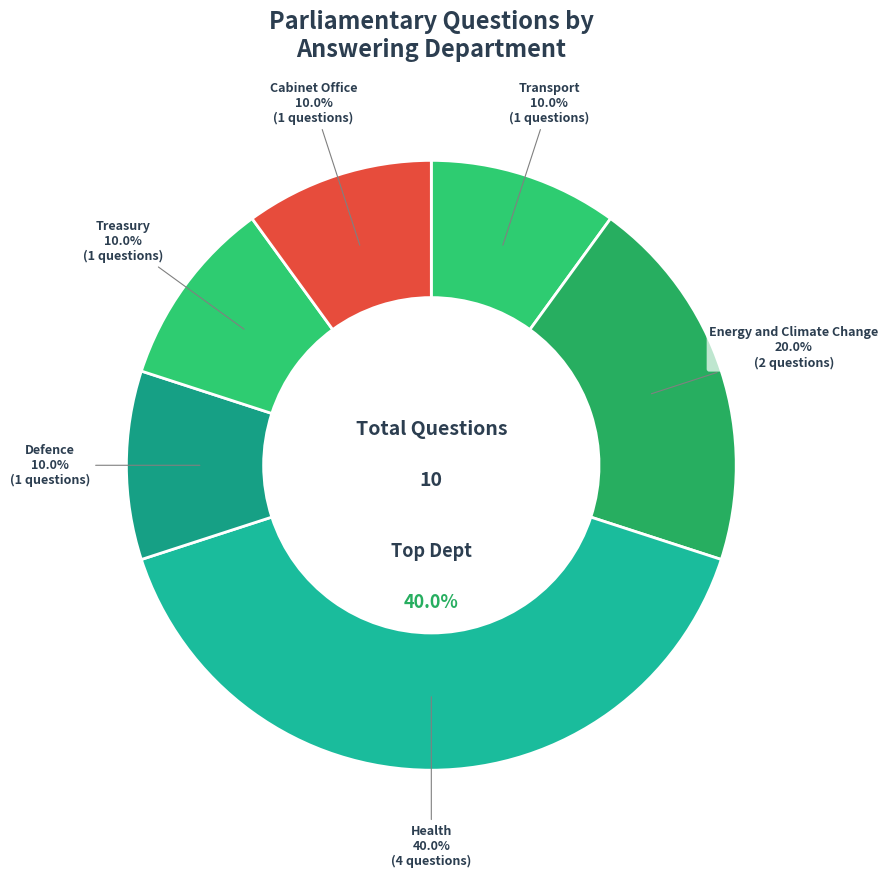

To the nearest percent, what is the average slice percentage?

17%